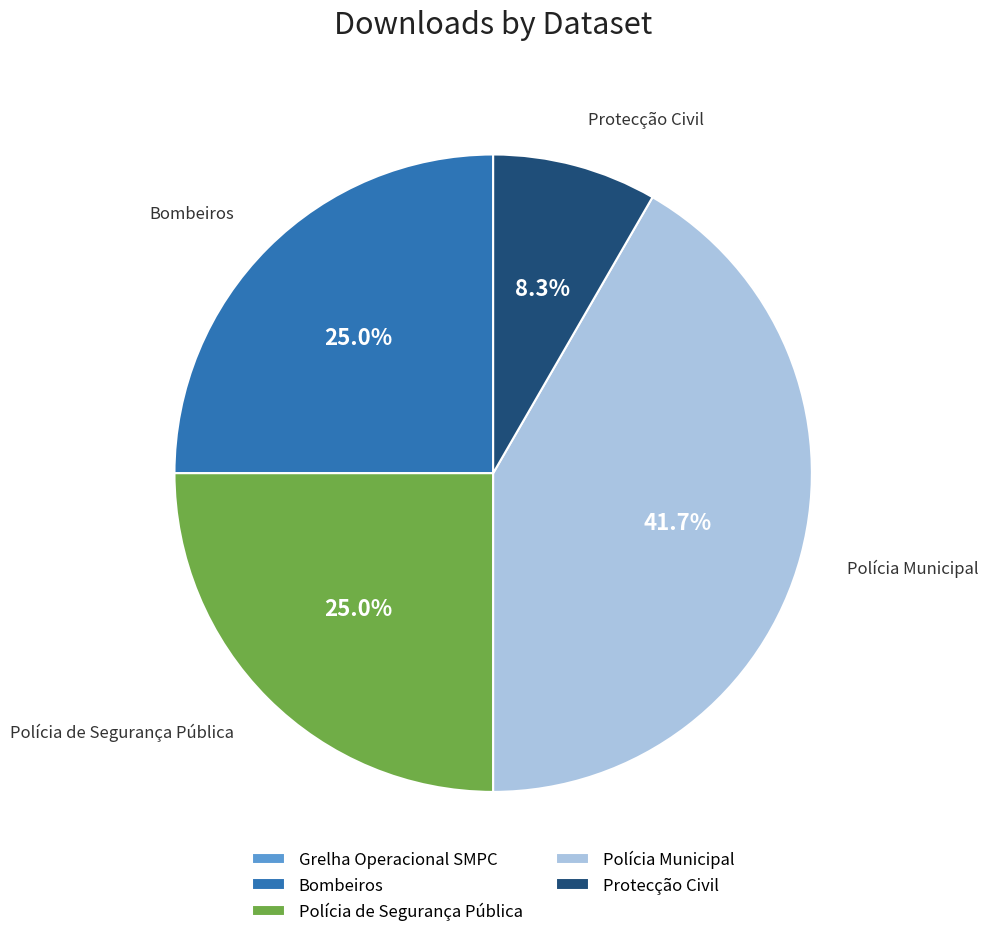

Which has a higher value, Polícia Municipal or Polícia de Segurança Pública?

Polícia Municipal